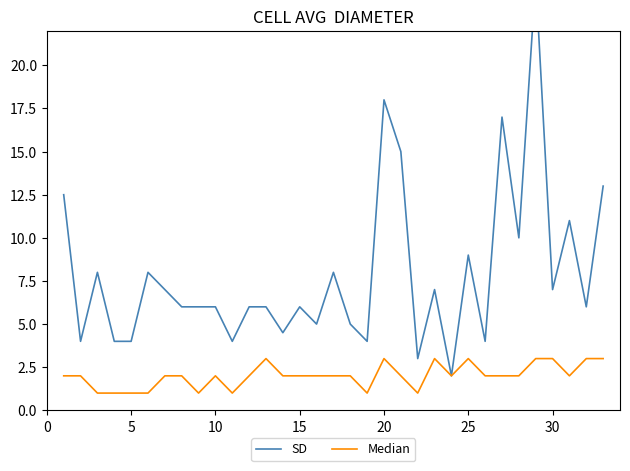

At how many categories does at least one series exceed 21?

1